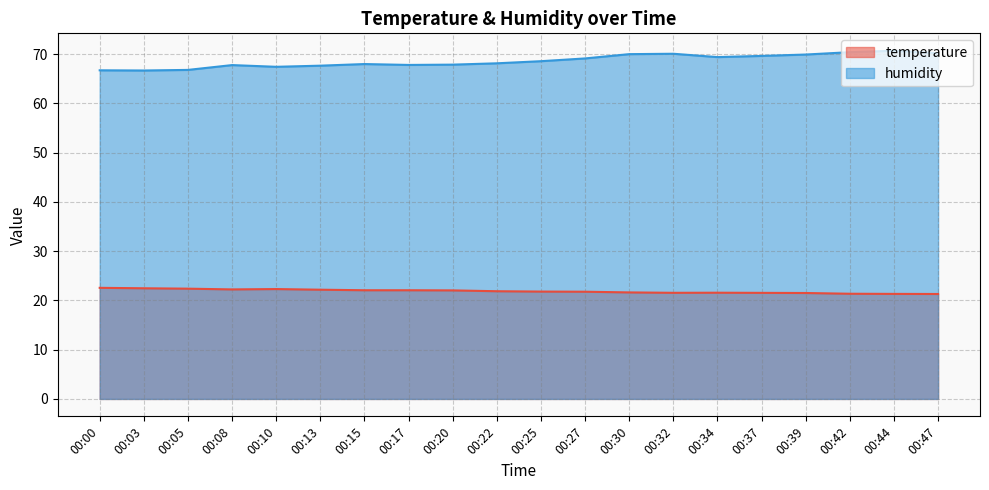

Which series has the widest spread of values?

humidity